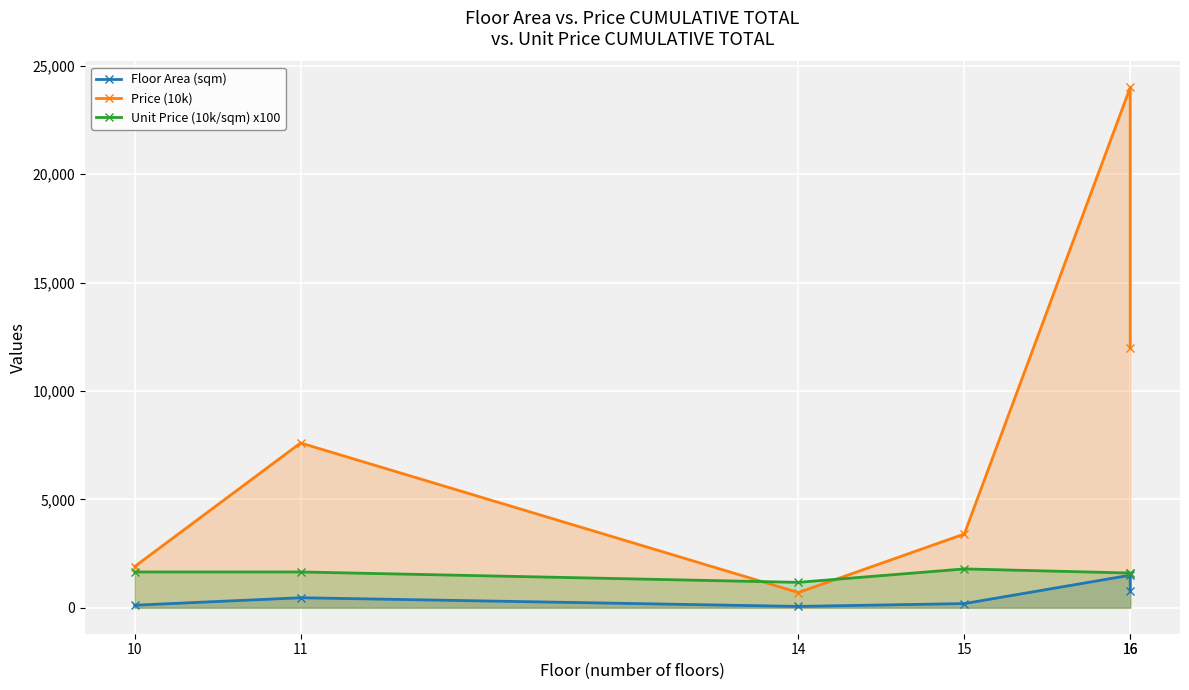

Count the number of categories in the chart.

6